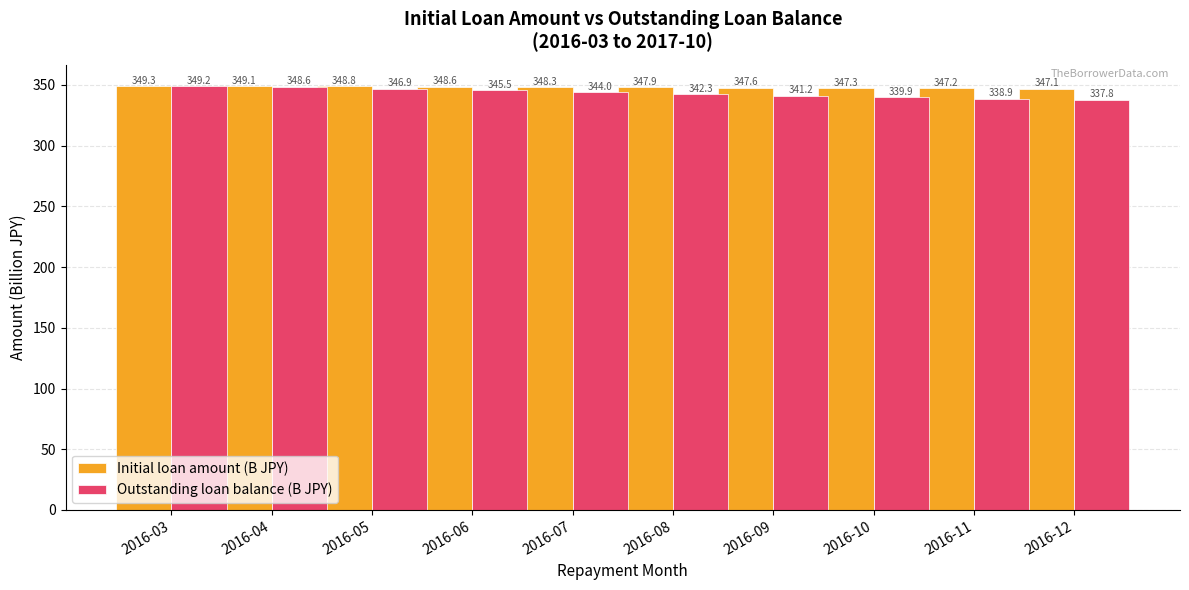

What is the difference between the maximum and minimum values in the Initial loan amount (B JPY) series?

2.2